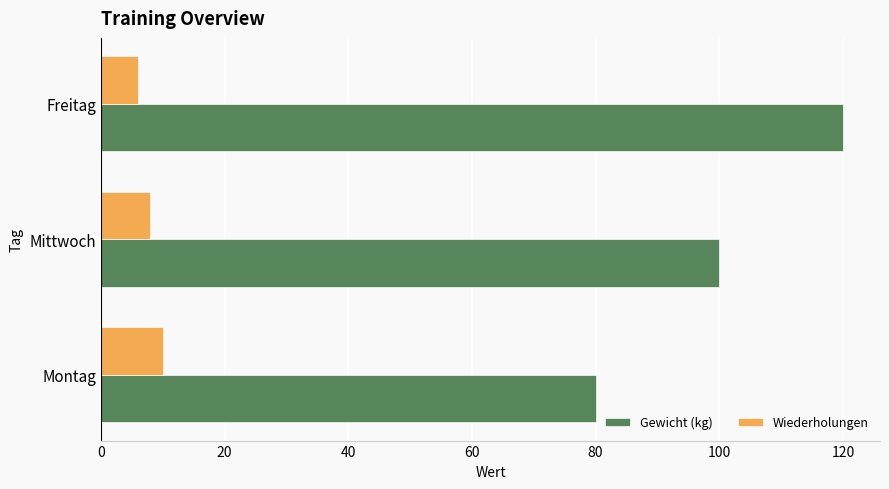

What is the difference between the highest and lowest values at Montag?

70